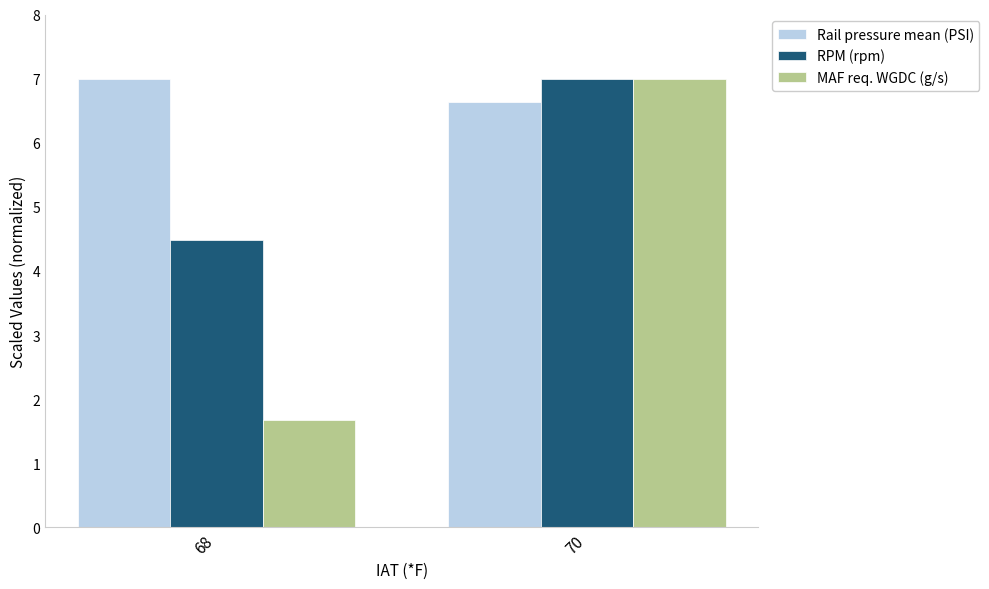

True or false: RPM (rpm) has a value of 4.5 at 68.

True